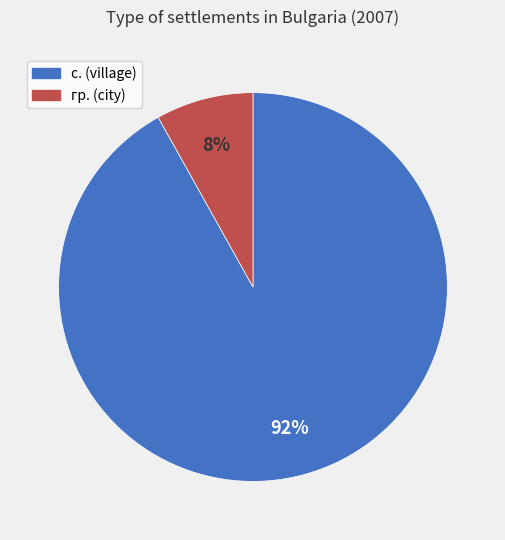

Between гр. and с., which is larger?

с.